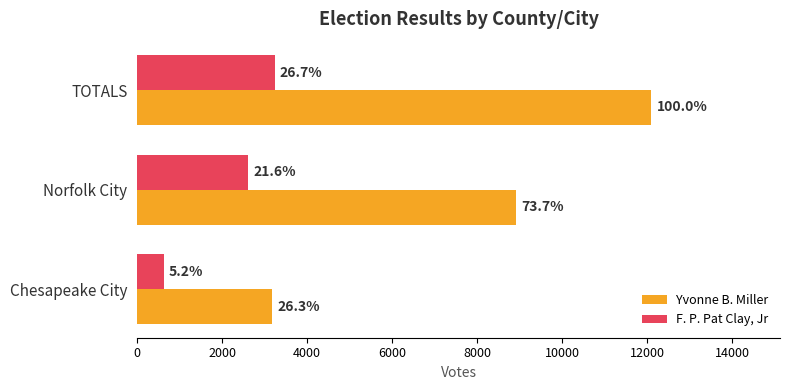

What are all the series names shown in the legend?

Yvonne B. Miller, F. P. Pat Clay, Jr